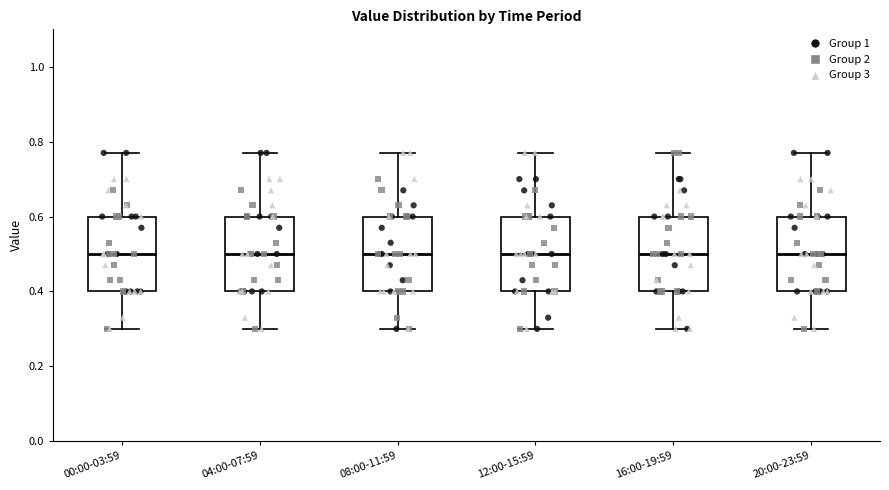

Where does the median line of the box for 04:00-07:59 sit on the y-axis? The values are not printed on the chart, so give them approximately, as read against the axis.

0.50